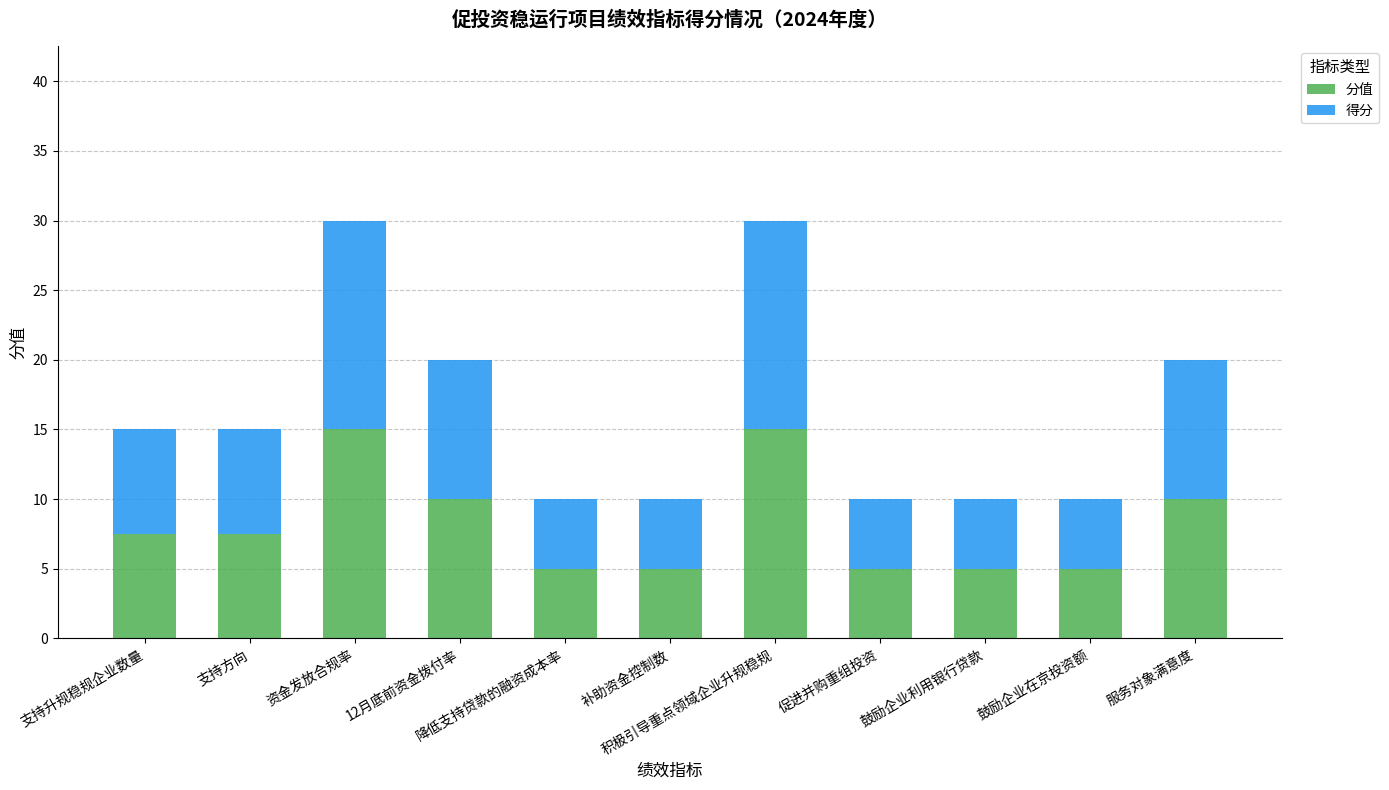

What is the highest value of the 分值 series?

15.0